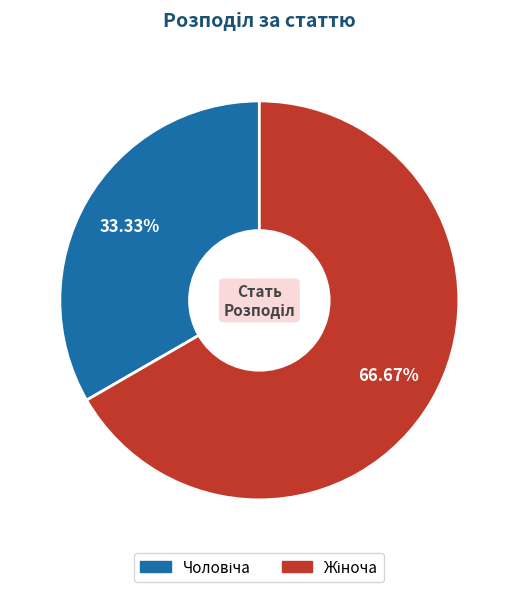

Is there any slice that represents more than half of the pie?

Yes